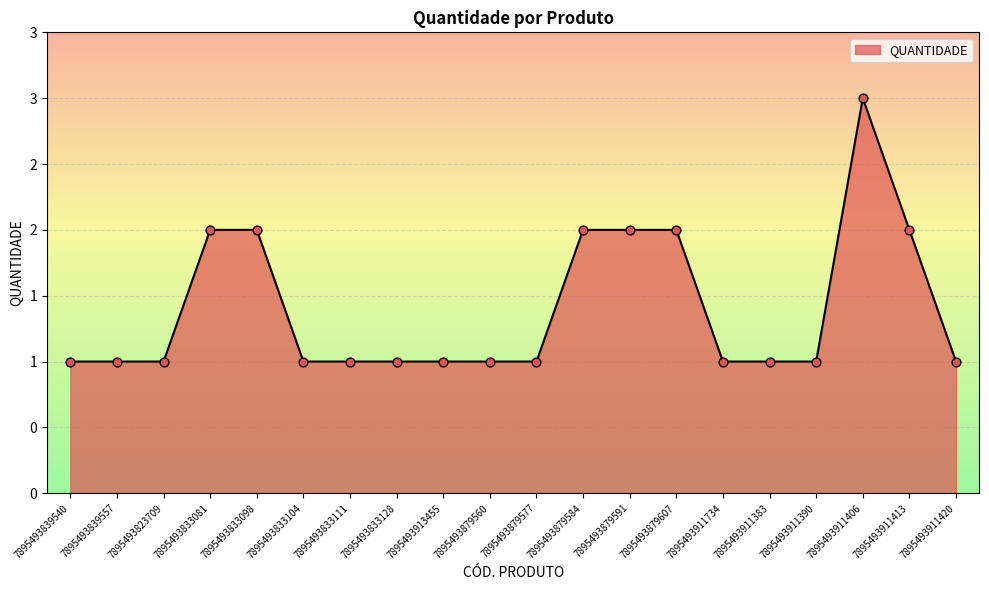

What is the change in value from 7895493911390 to 7895493911406?

+2